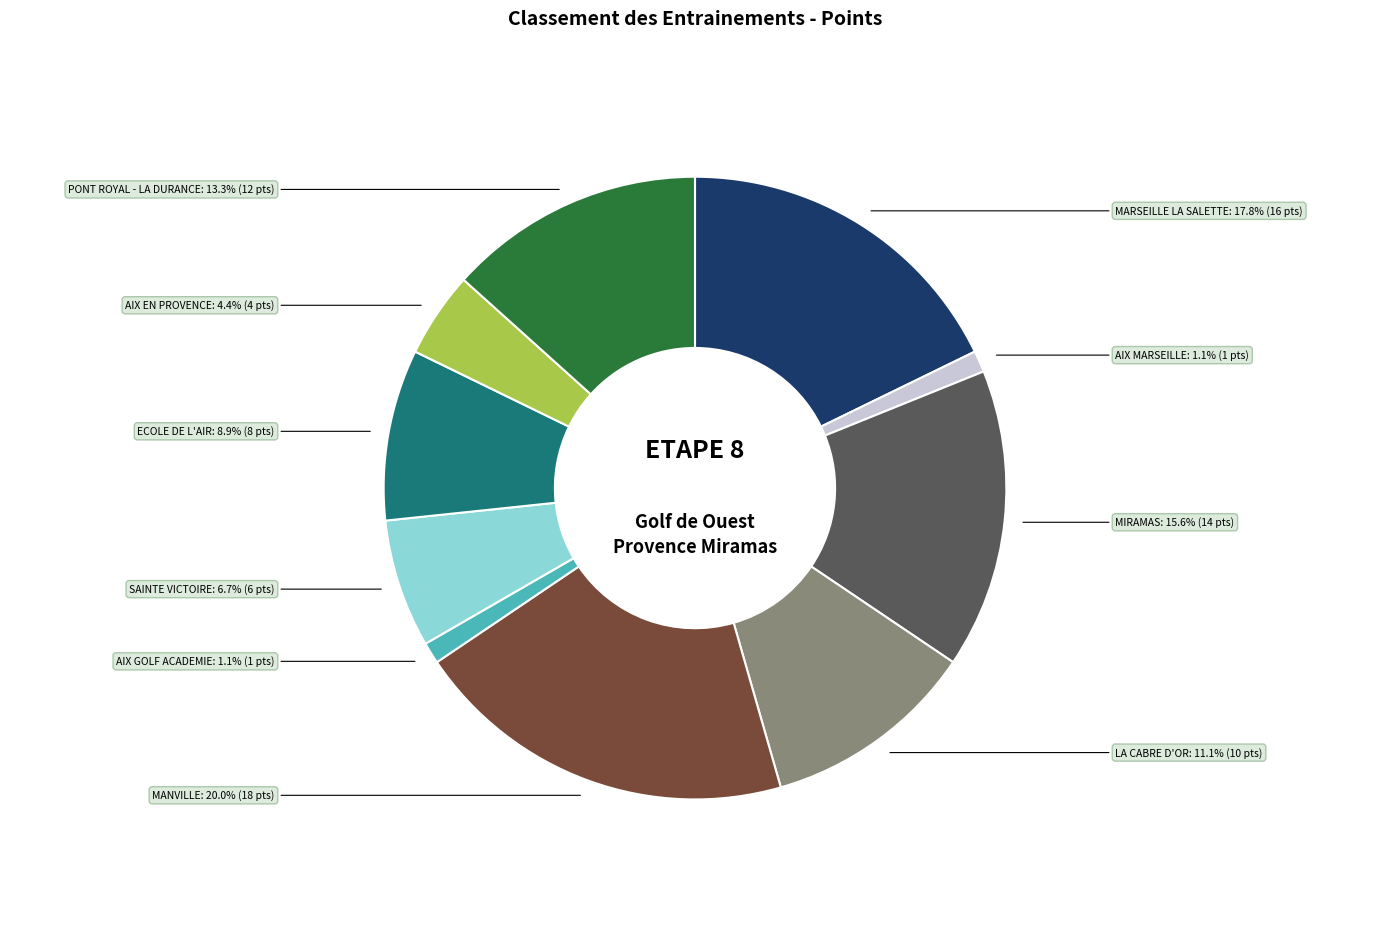

What percentage is the MANVILLE slice, to the nearest percent?

20%